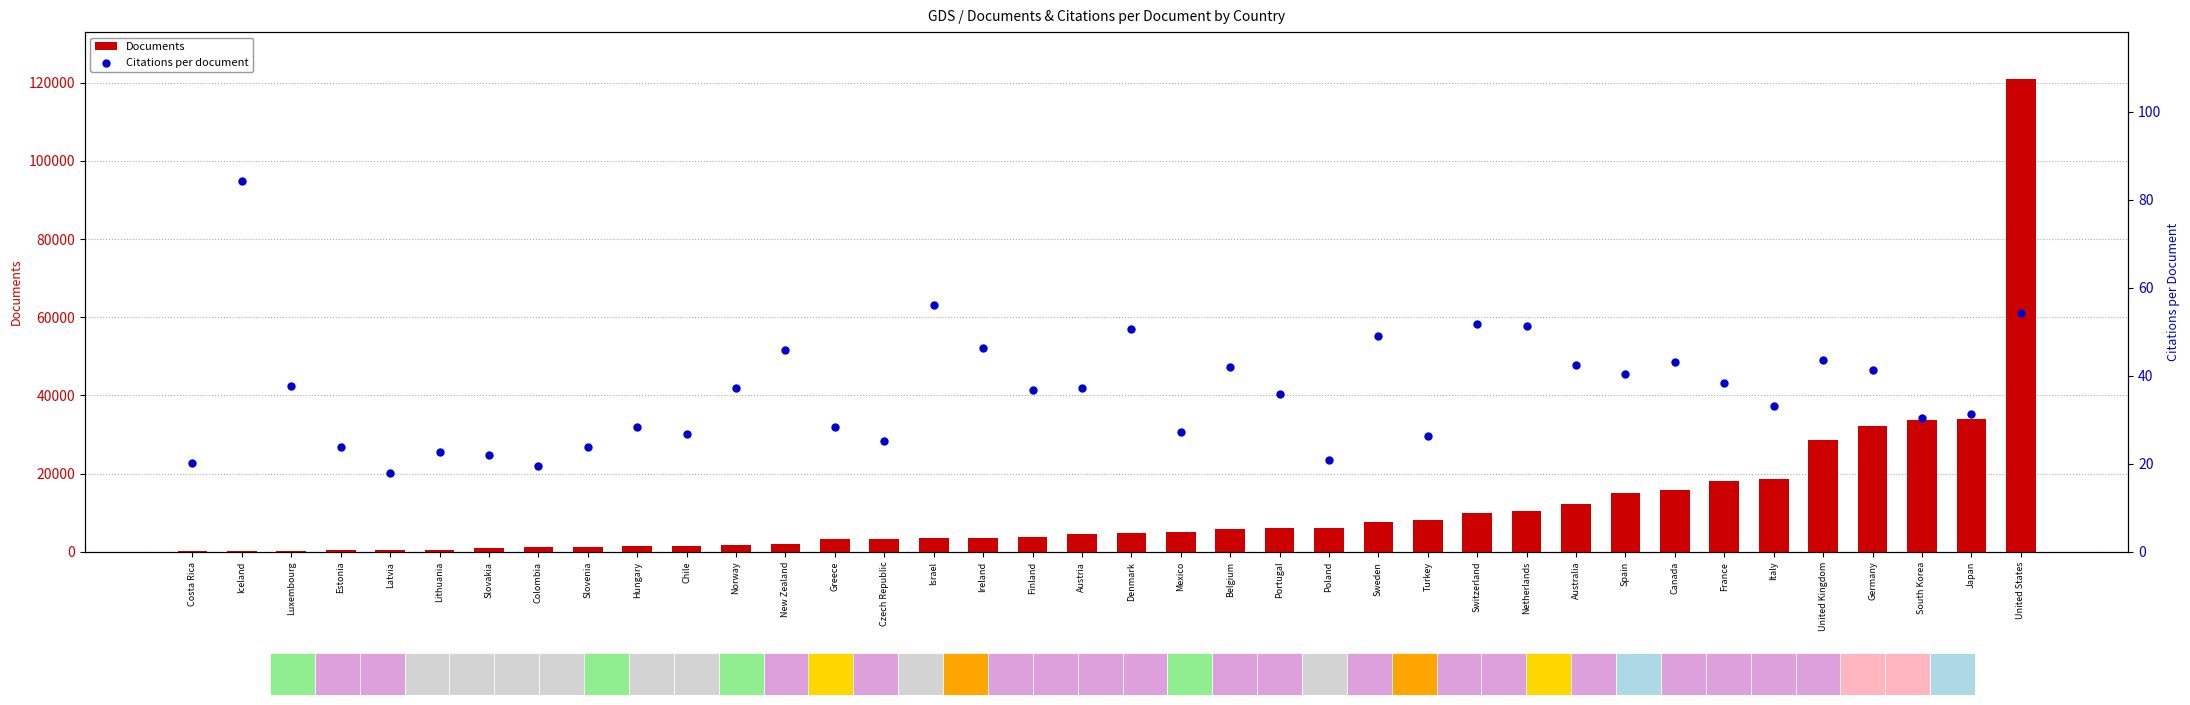

Is the value of Citations per document at Costa Rica greater than the value of Documents at Colombia?

No